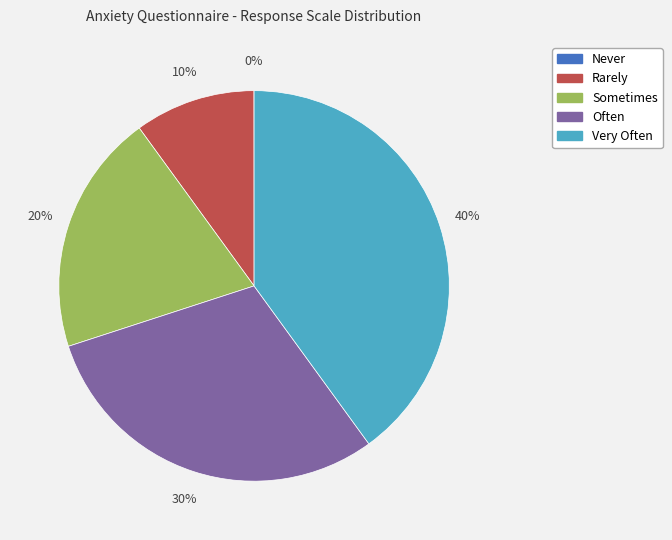

Combined, do Rarely and Sometimes account for over 50%?

No